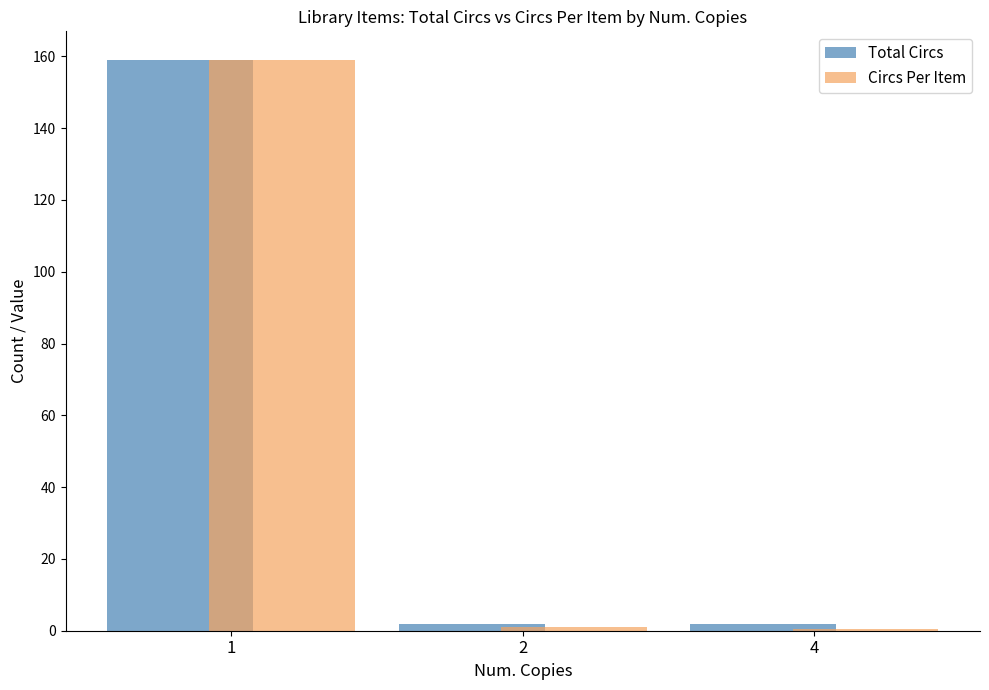

Which series changed the most between 1 and 4?

Circs Per Item